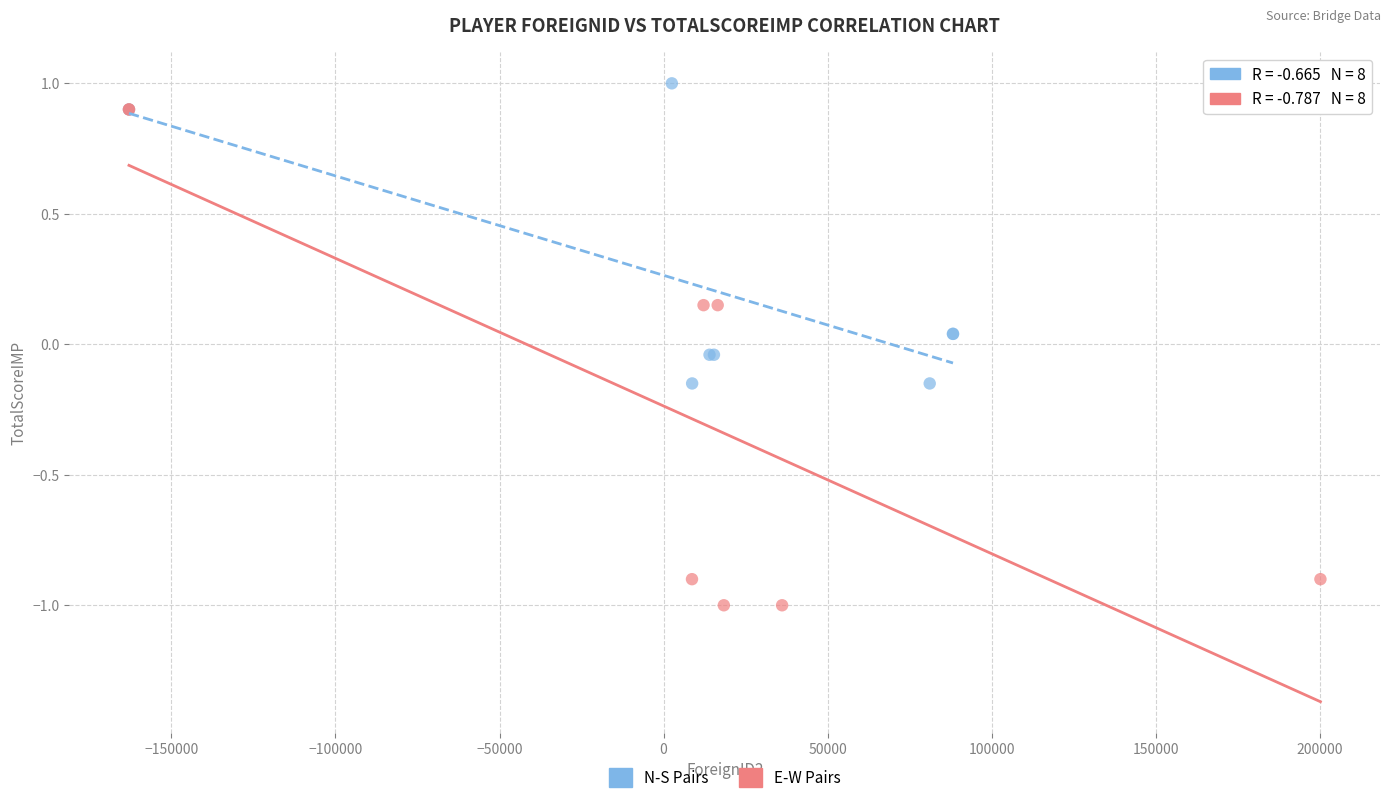

Which series has the largest Y range (max minus min)?

E-W Pairs